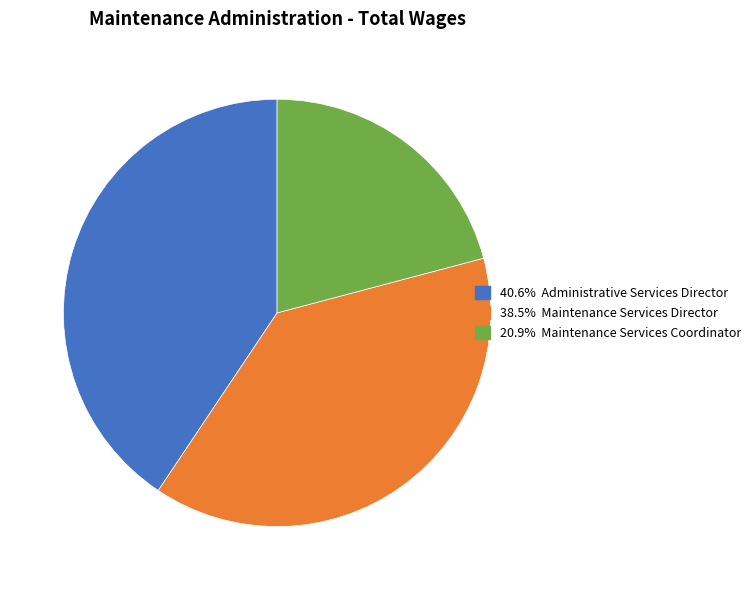

Does any single category account for the majority?

No